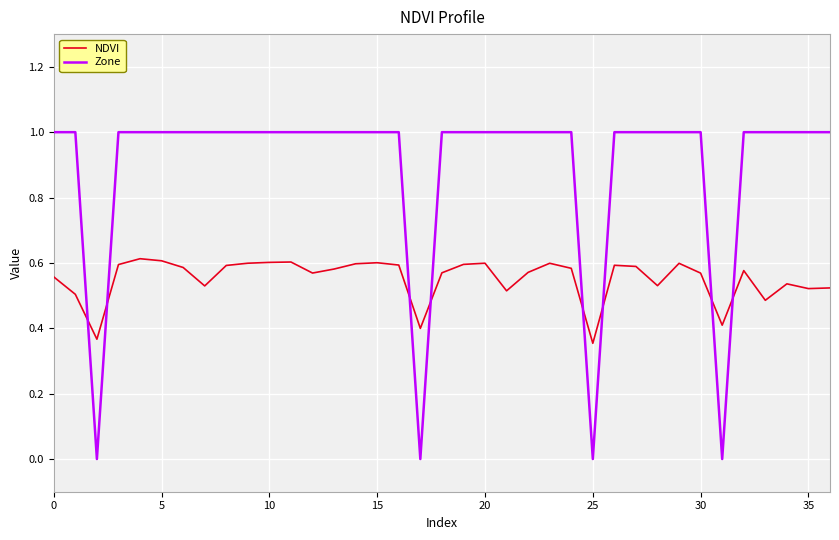

What is the difference between the maximum and minimum values in the NDVI series?

0.3